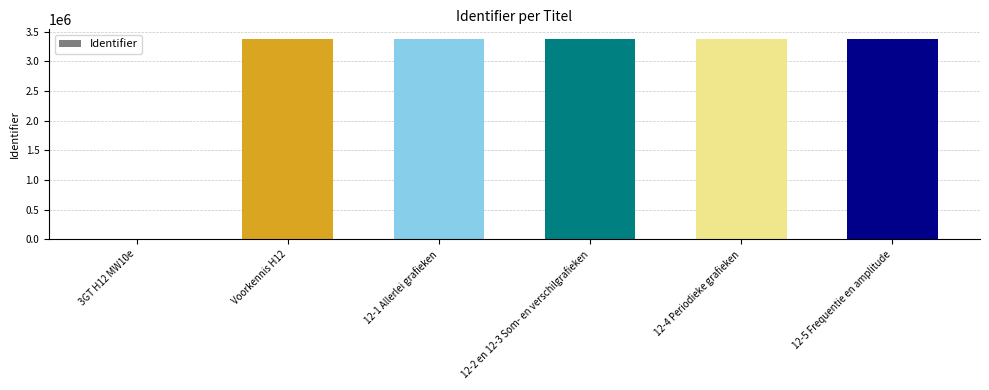

What is the ratio of the value at 12-1 Allerlei grafieken to the value at Voorkennis H12?

1.0